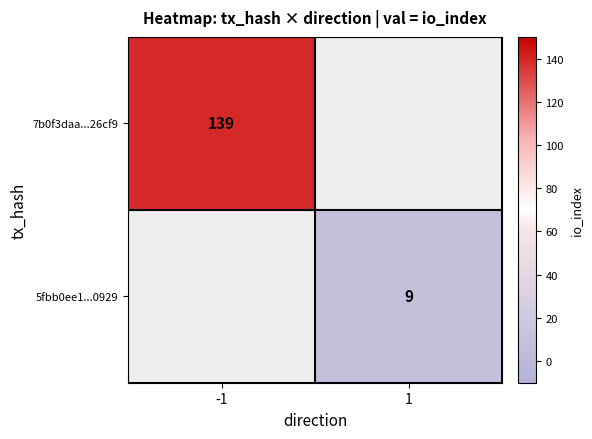

The 7b0f3daa...26cf9 series shows 139 at -1. True or false?

True